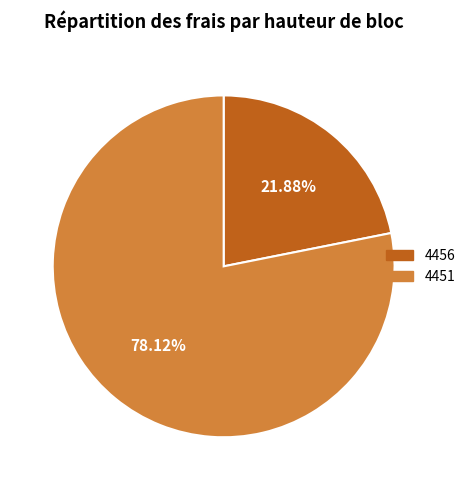

Rank the categories by value from highest to lowest.

4451, 4456